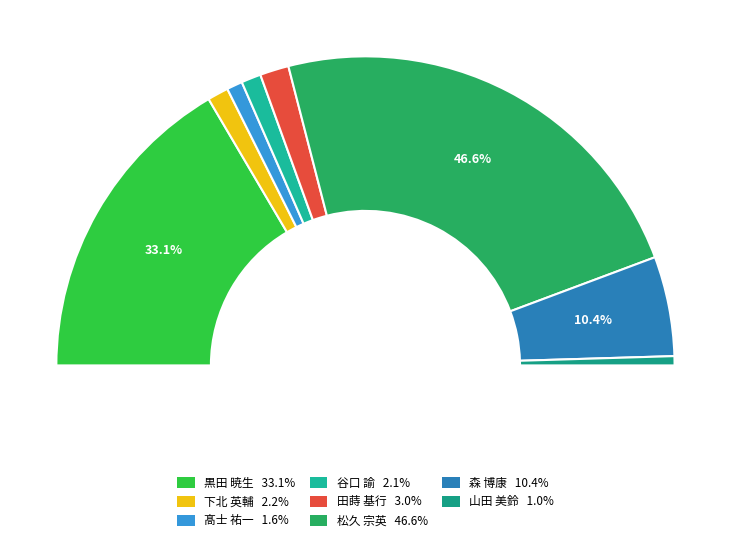

Which slice is the smallest?

山田 美鈴